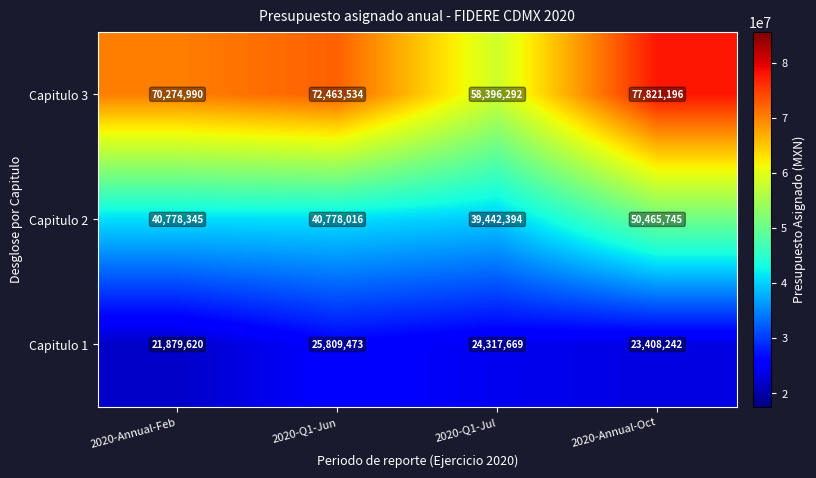

What value does the Capitulo 1 series have at 2020-Annual-Feb, to the nearest 100?

21879600